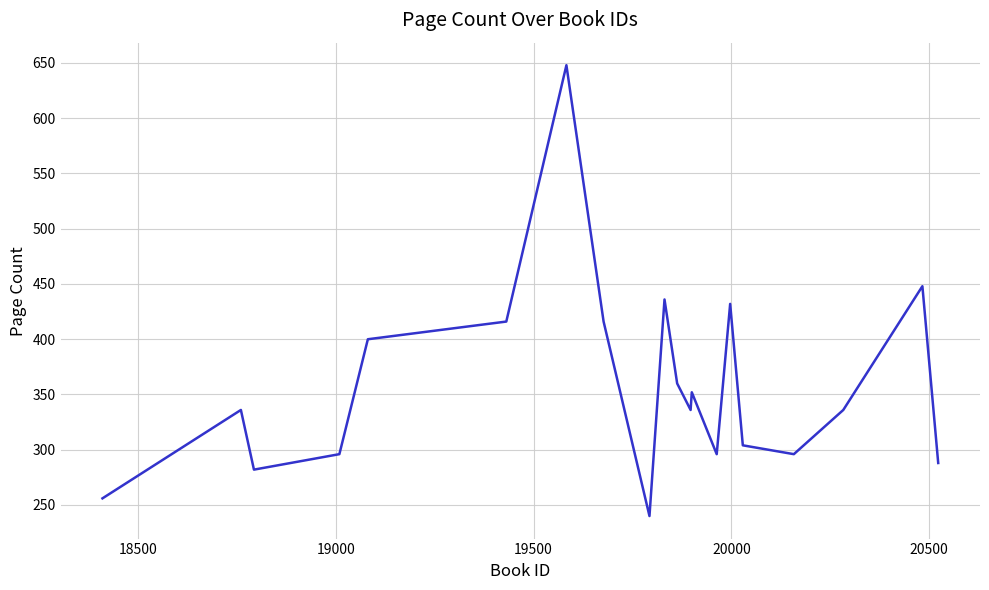

What is the minimum value shown in the chart?

240